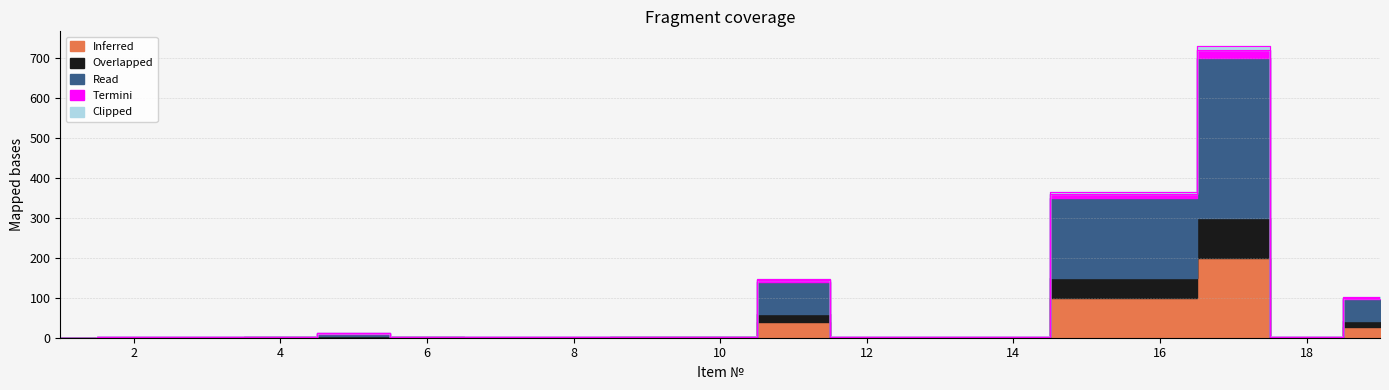

What is the sum of the Inferred values at 7 and 9?

0.6